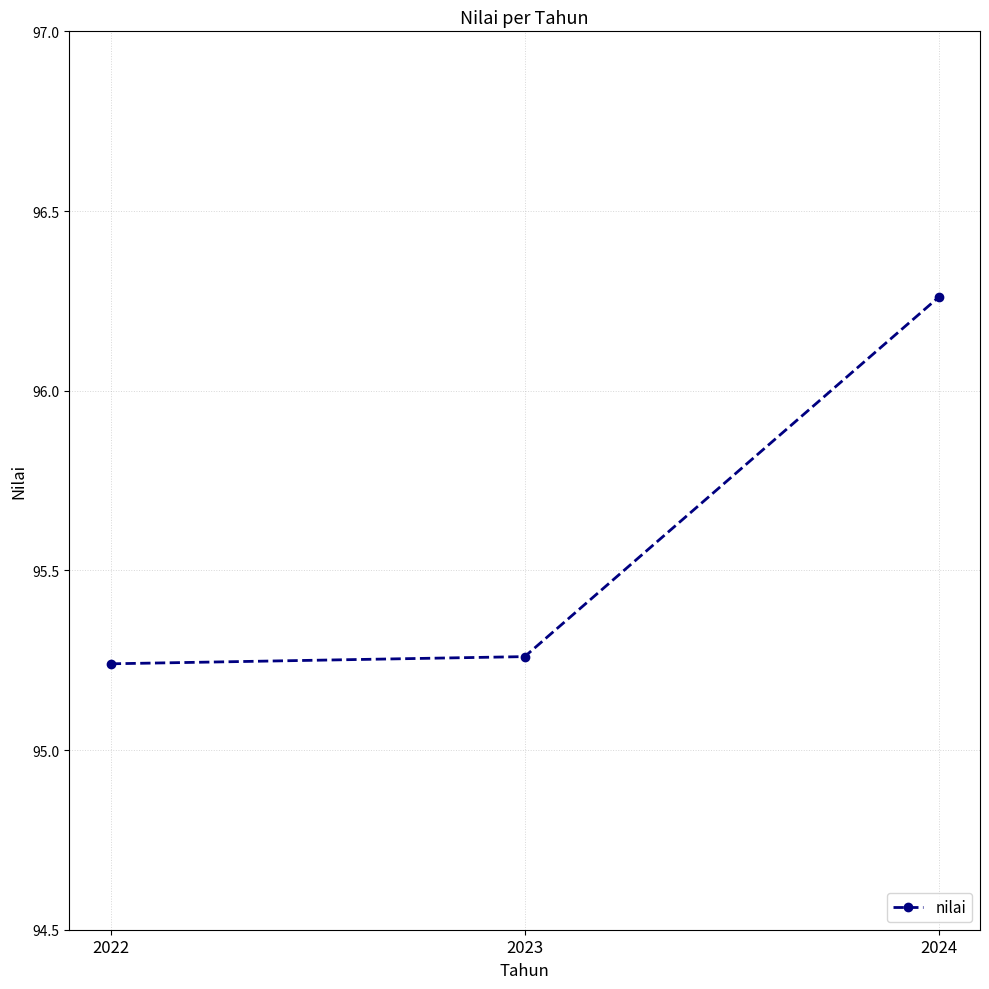

At which category does the chart reach its peak across all series?

2024